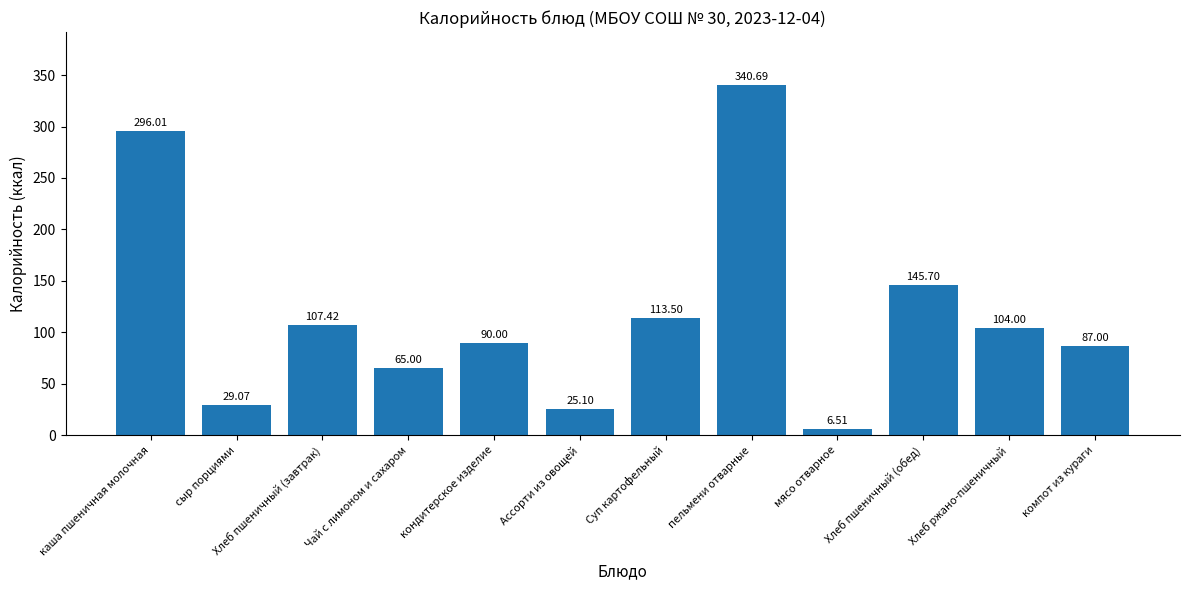

List the labels in order of value, largest first.

пельмени отварные, каша пшеничная молочная, Хлеб пшеничный (обед), Суп картофельный, Хлеб пшеничный (завтрак), Хлеб ржано-пшеничный, кондитерское изделие, компот из кураги, Чай с лимоном и сахаром, сыр порциями, Ассорти из овощей, мясо отварное